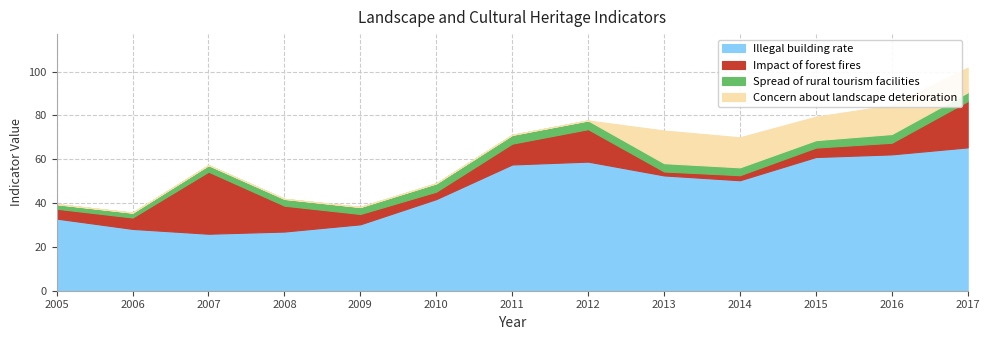

Reading left to right, list all the values displayed in this chart.

Illegal building rate: 32.9	28.2	26.0	27.0	30.3	41.8	57.6	58.9	52.6	50.4	61.0	62.2	65.4
Impact of forest fires: 4.5	5.2	28.3	11.8	4.7	3.4	9.5	14.8	1.8	2.3	4.3	5.3	21.1
Spread of rural tourism facilities: 2.1	2.2	3.0	3.1	3.2	3.8	4.0	4.0	3.8	3.6	3.4	4.0	4.0
Concern about landscape deterioration: 0.0	0.0	0.0	0.0	0.0	0.0	0.0	0.0	14.9	13.7	10.7	13.2	11.3